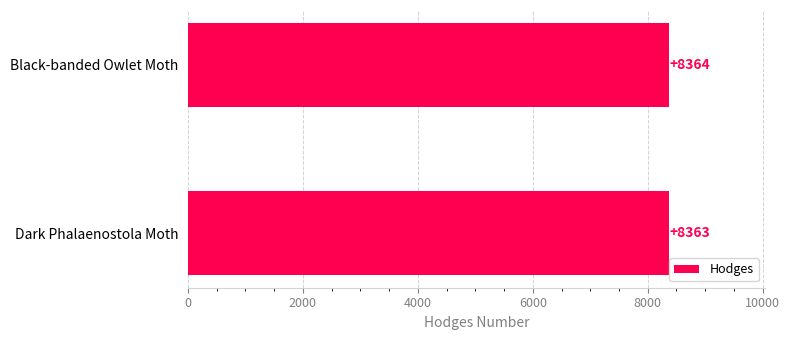

What is the change in value from Dark Phalaenostola Moth to Black-banded Owlet Moth?

+1